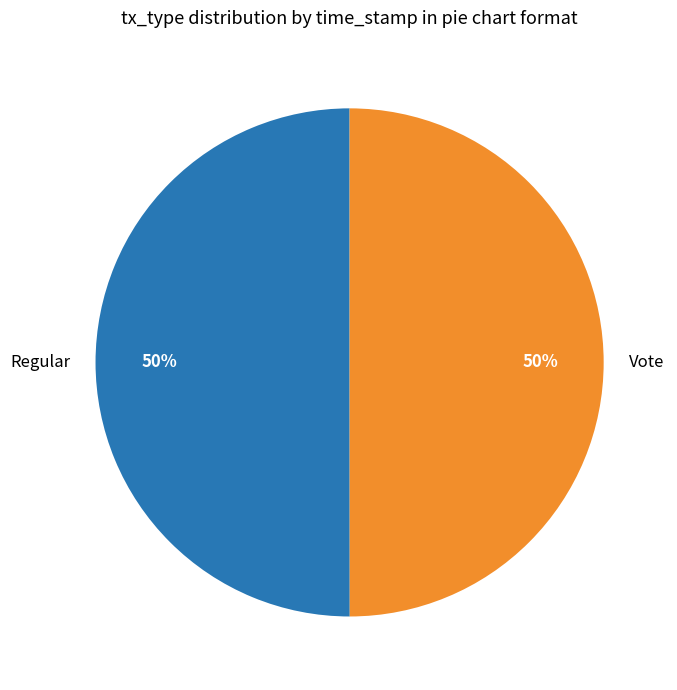

To the nearest percent, what is the combined percentage of Vote and Regular?

100%